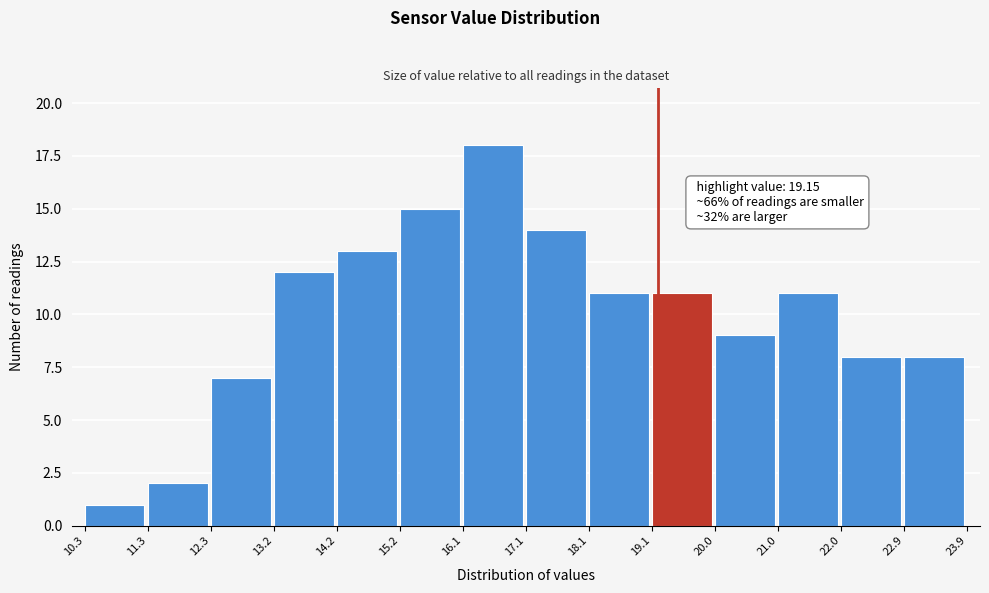

Which range on the x-axis has the tallest bar?

16.1 to 17.1